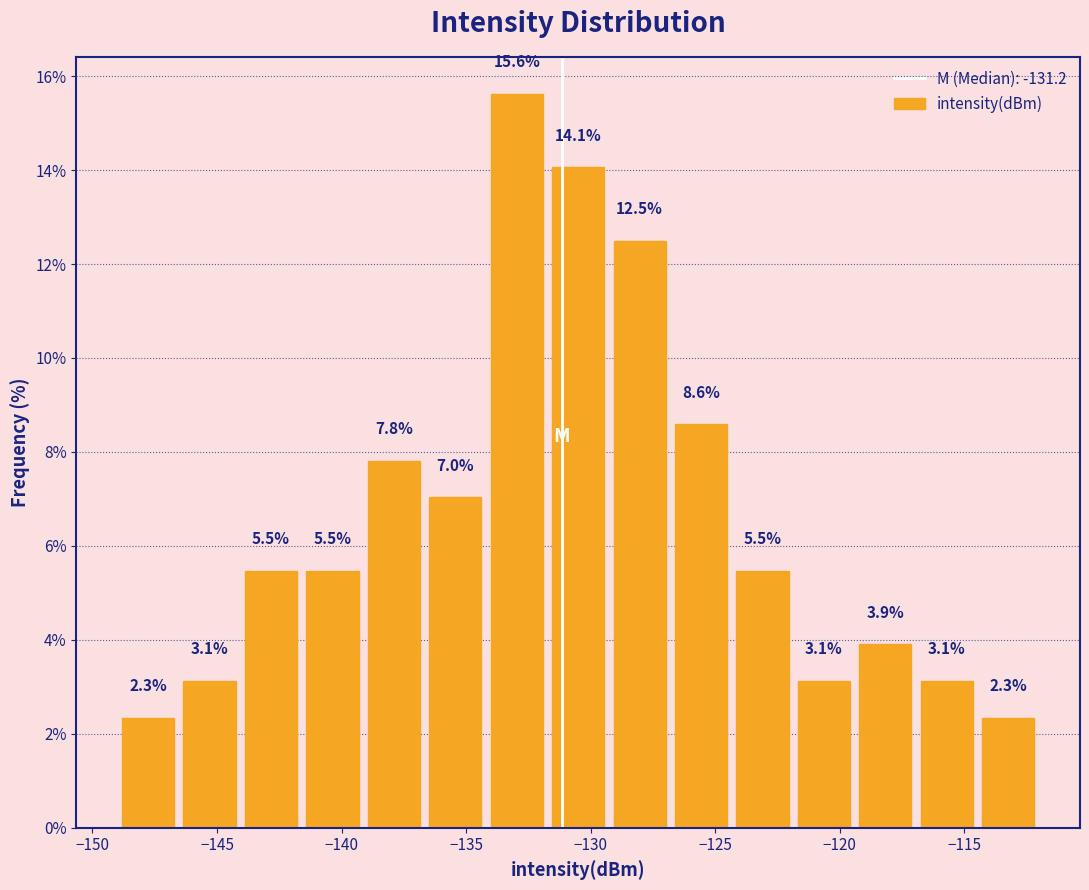

Reading left to right, transcribe this chart: for each bar, give the range it covers on the x-axis and its height. The bar edges are not printed on the chart, so give them approximately, as read against the axis.

-149.0 to -146.5: 2.3
-146.5 to -144.0: 3.1
-144.0 to -141.5: 5.5
-141.5 to -139.0: 5.5
-139.0 to -136.5: 7.8
-136.5 to -134.0: 7.0
-134.0 to -131.5: 15.6
-131.5 to -129.5: 14.1
-129.5 to -127.0: 12.5
-127.0 to -124.5: 8.6
-124.5 to -122.0: 5.5
-122.0 to -119.5: 3.1
-119.5 to -117.0: 3.9
-117.0 to -114.5: 3.1
-114.5 to -112.0: 2.3